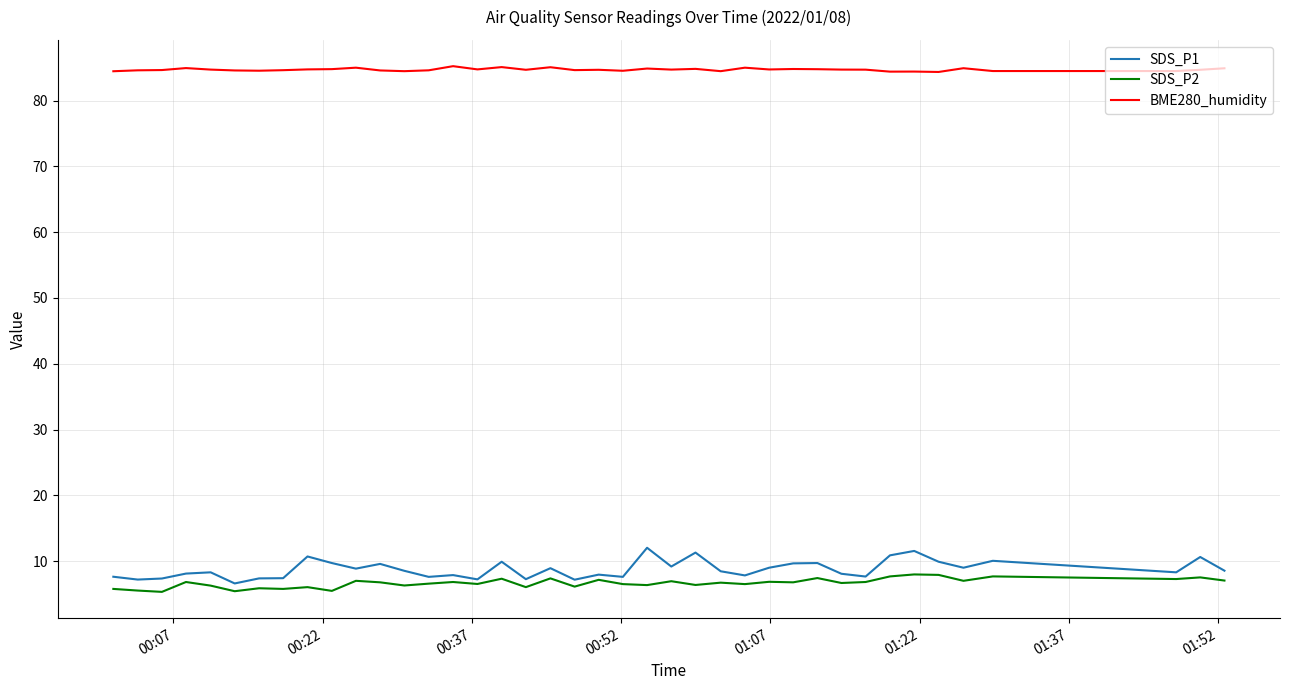

True or false: SDS_P2 and BME280_humidity intersect in this chart.

False